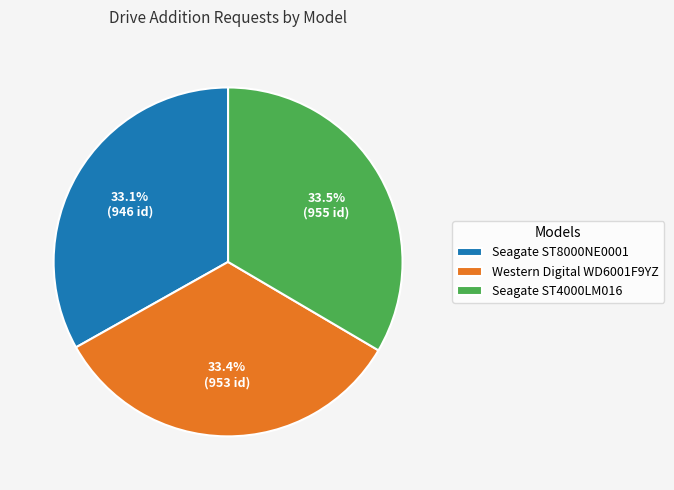

To the nearest percent, what percentage of the pie is Seagate ST8000NE0001?

33%